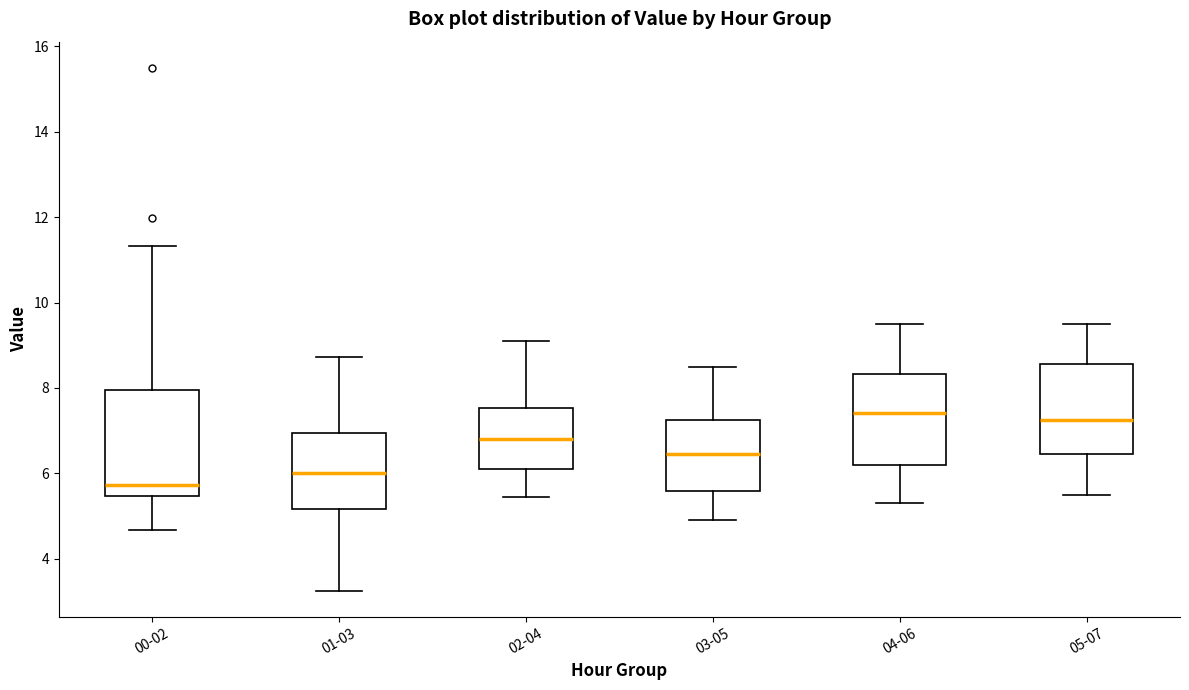

Where does the median line of the box for 05-07 sit on the y-axis? The values are not printed on the chart, so give them approximately, as read against the axis.

7.2